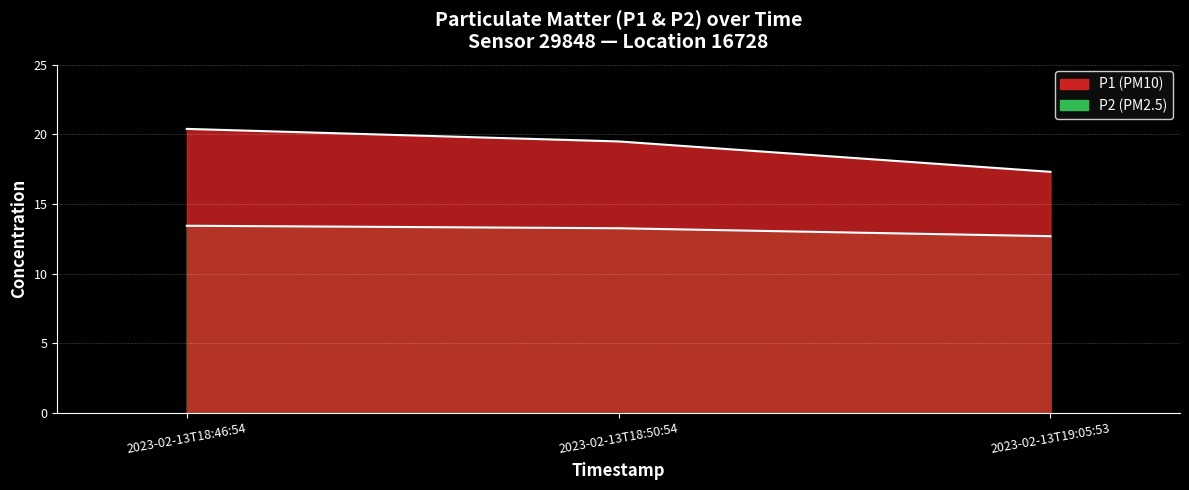

What is the sum of all P2 values?

39.4